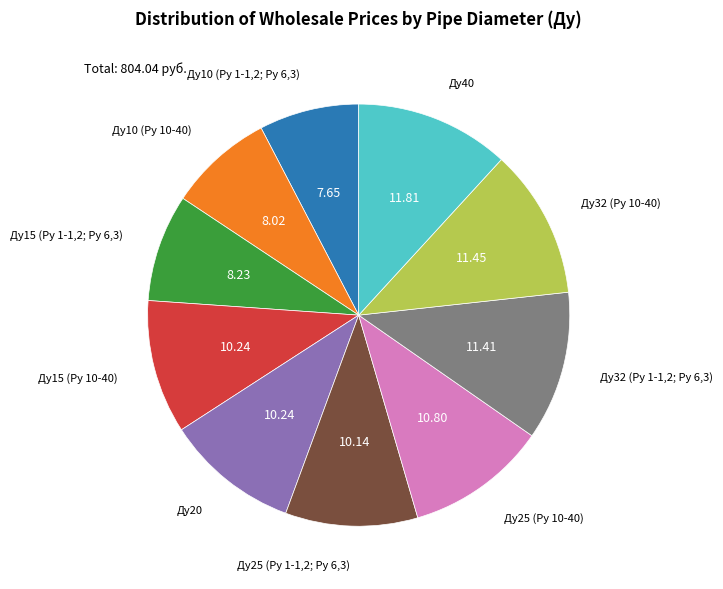

Does any single category account for the majority?

No